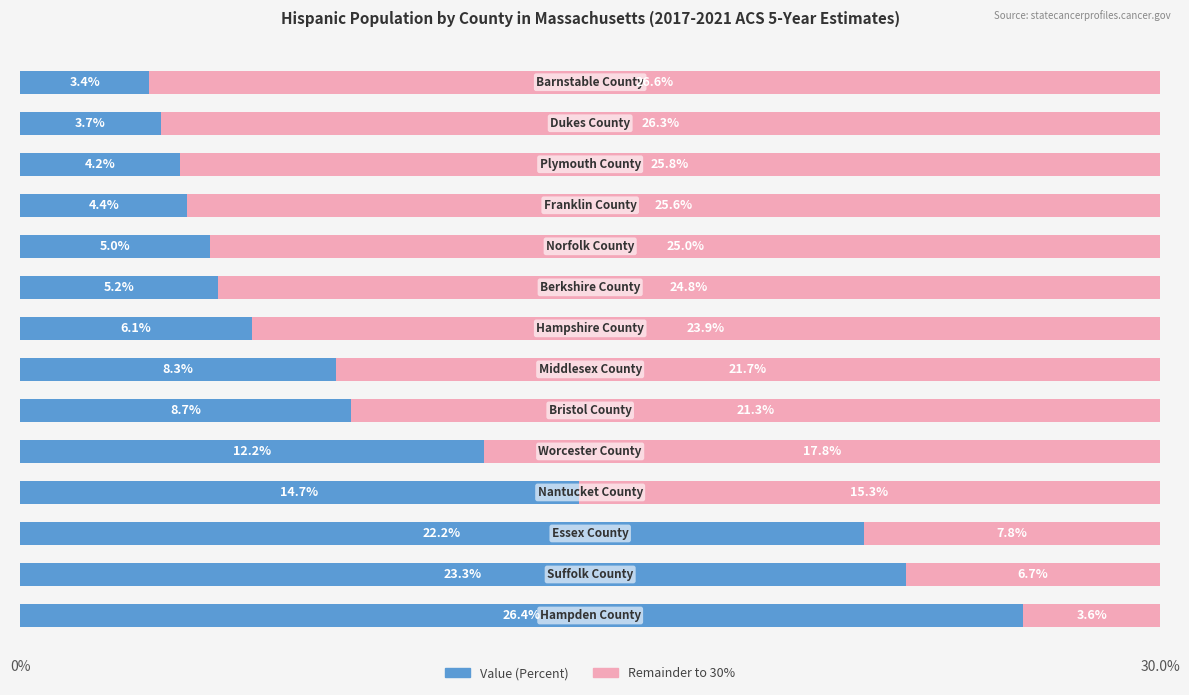

What is the difference between the maximum and minimum values in the Value (Percent) series?

23.0